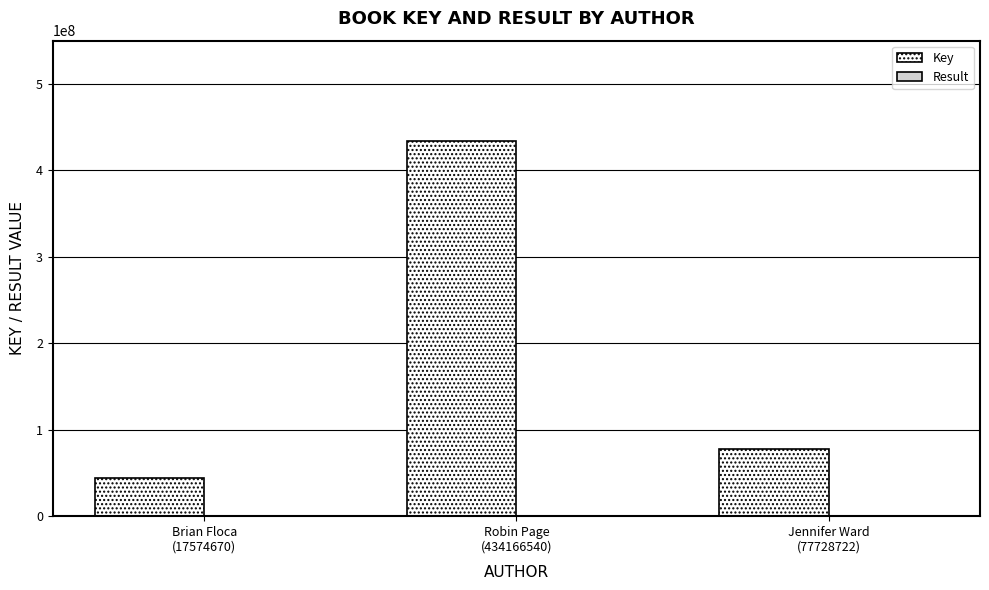

Which series has the largest total across all categories?

Key